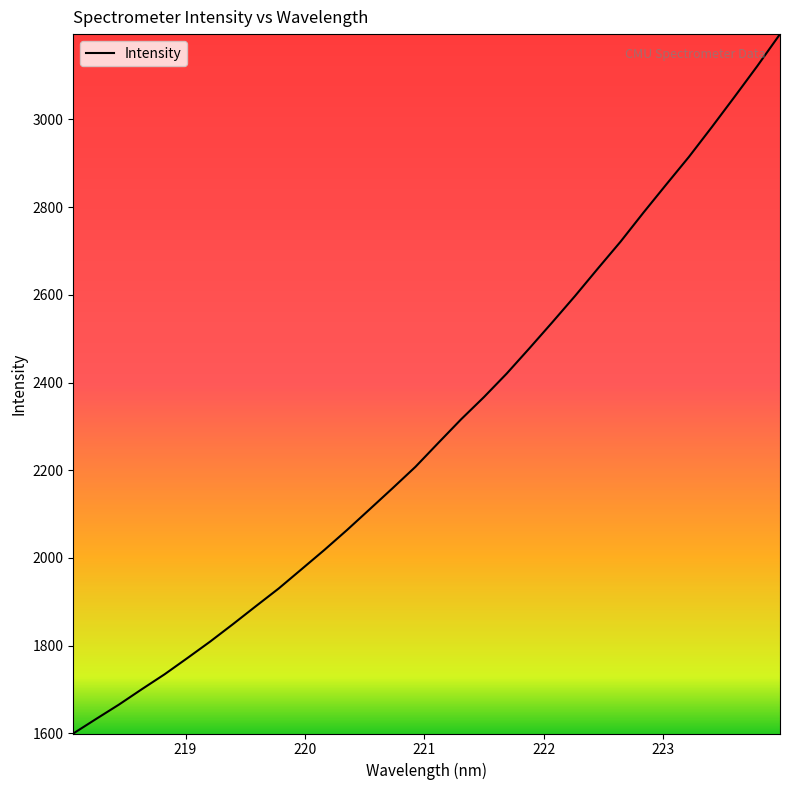

What is the maximum value shown in the chart?

3194.7